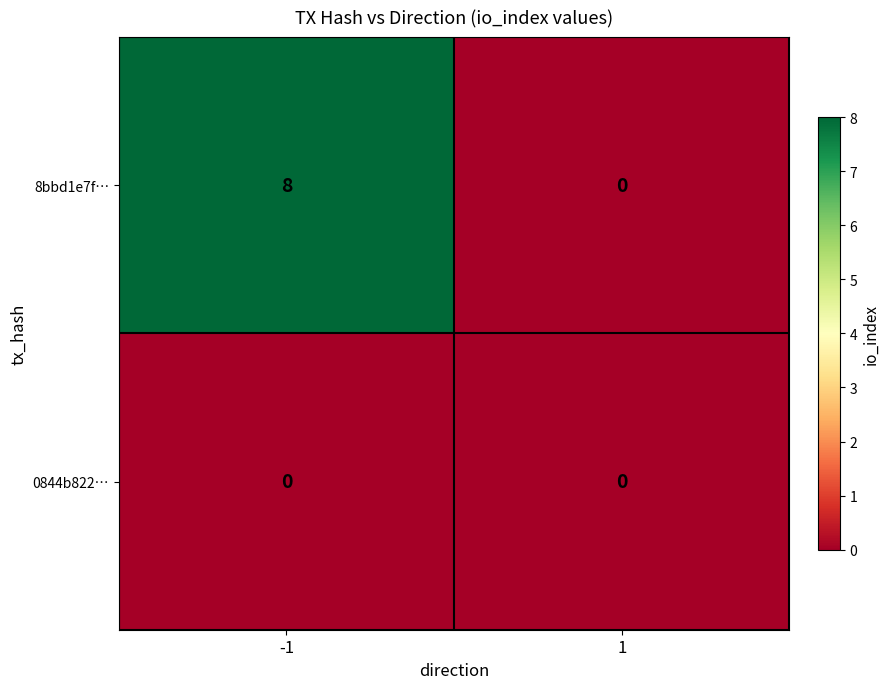

Which series has the largest range (max minus min)?

8bbd1e7f…